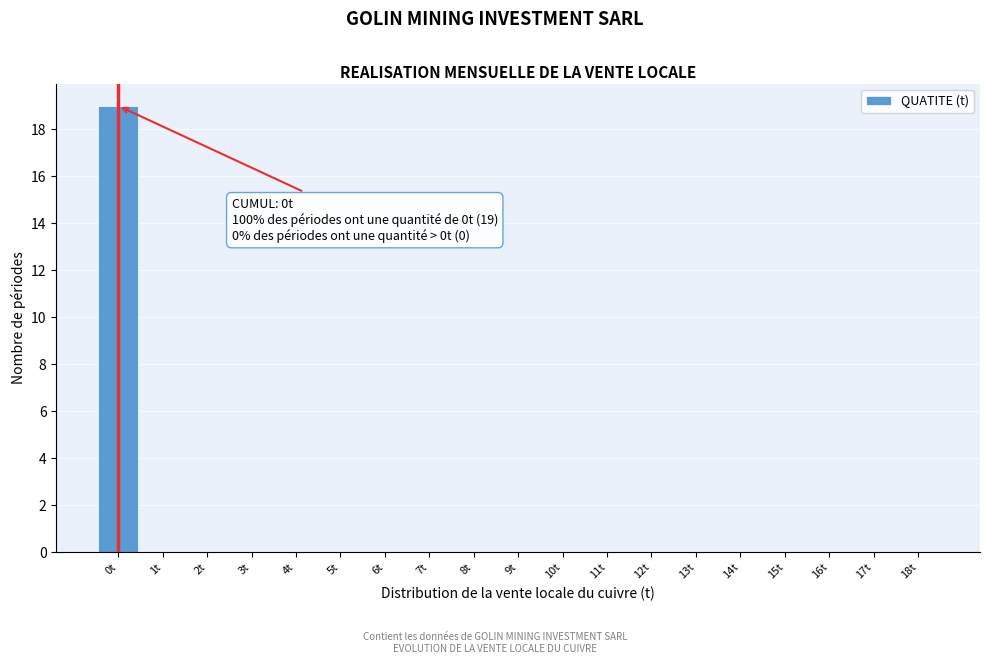

Reading left to right, transcribe all the data shown in this chart.

0t=19	1t=0	2t=0	3t=0	4t=0	5t=0	6t=0	7t=0	8t=0	9t=0	10t=0	11t=0	12t=0	13t=0	14t=0	15t=0	16t=0	17t=0	18t=0